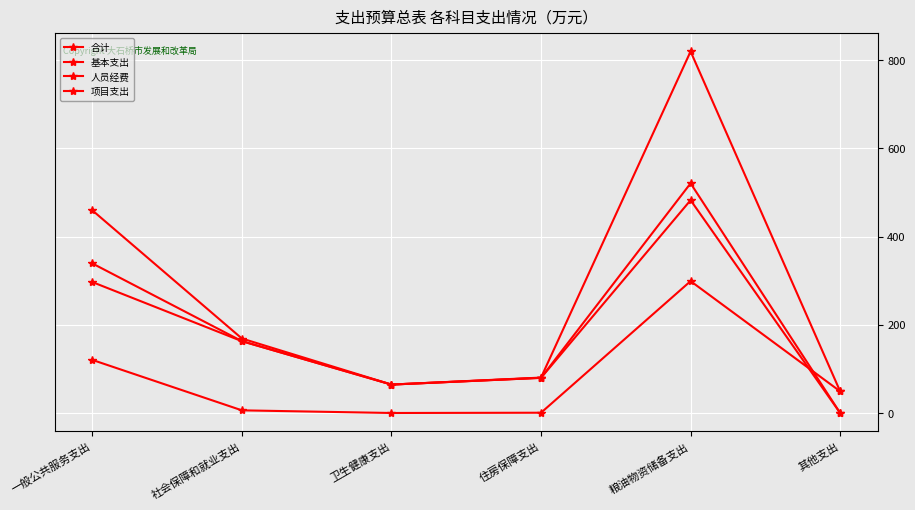

At which label does 合计 first exceed 168?

一般公共服务支出